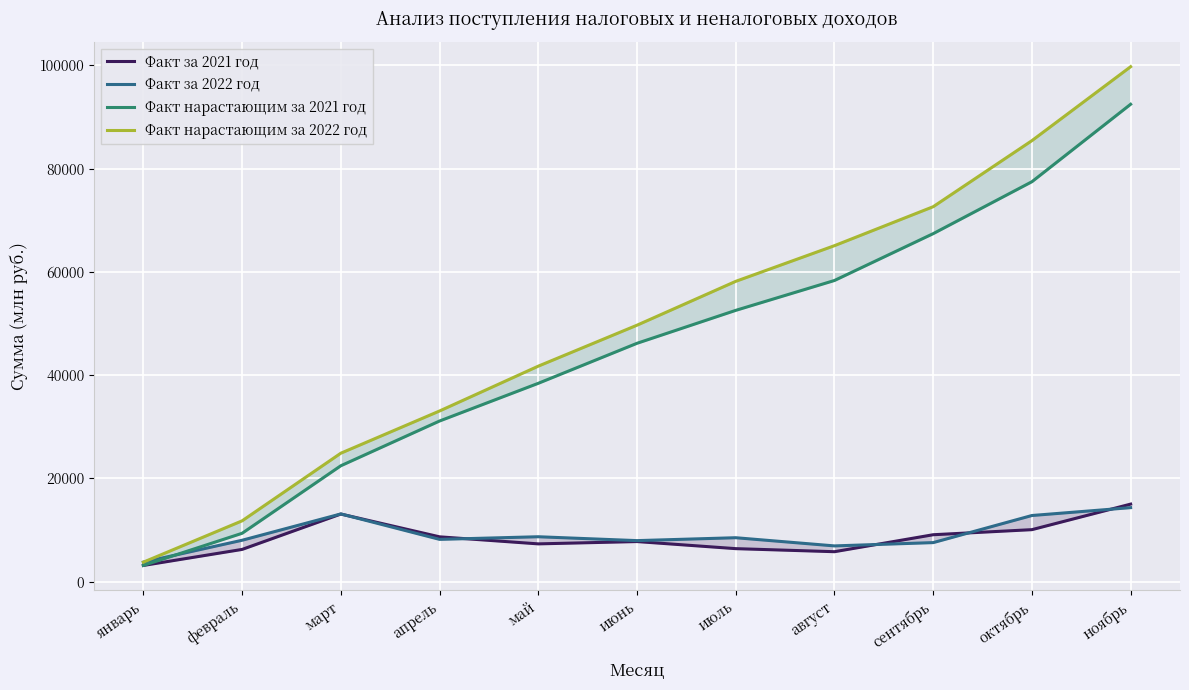

At which category is the sum across all series the highest?

ноябрь